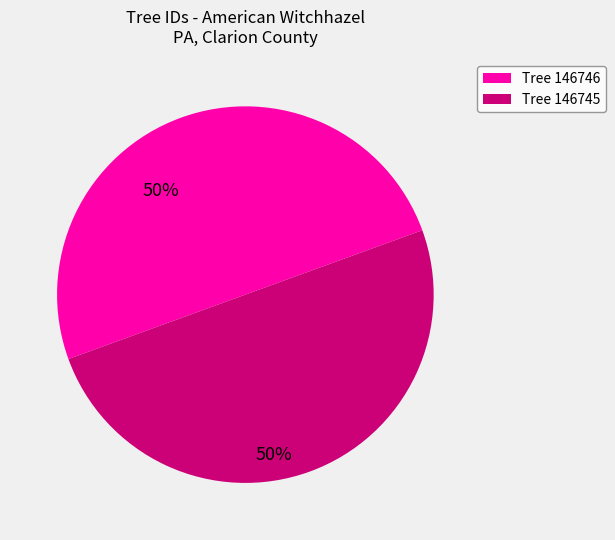

Approximately how many times larger is the value at Tree 146746 compared to Tree 146745?

1.0